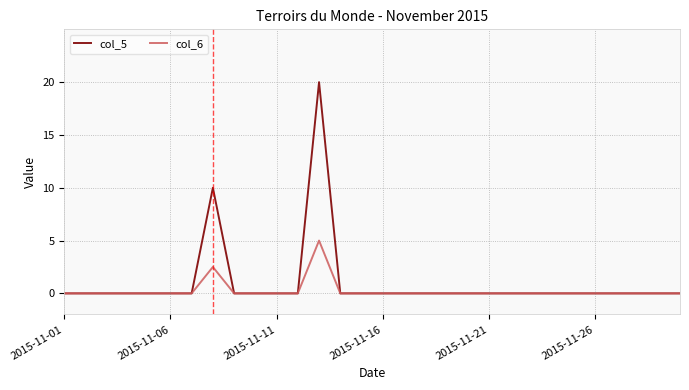

Which series has the largest total across all categories?

col_5